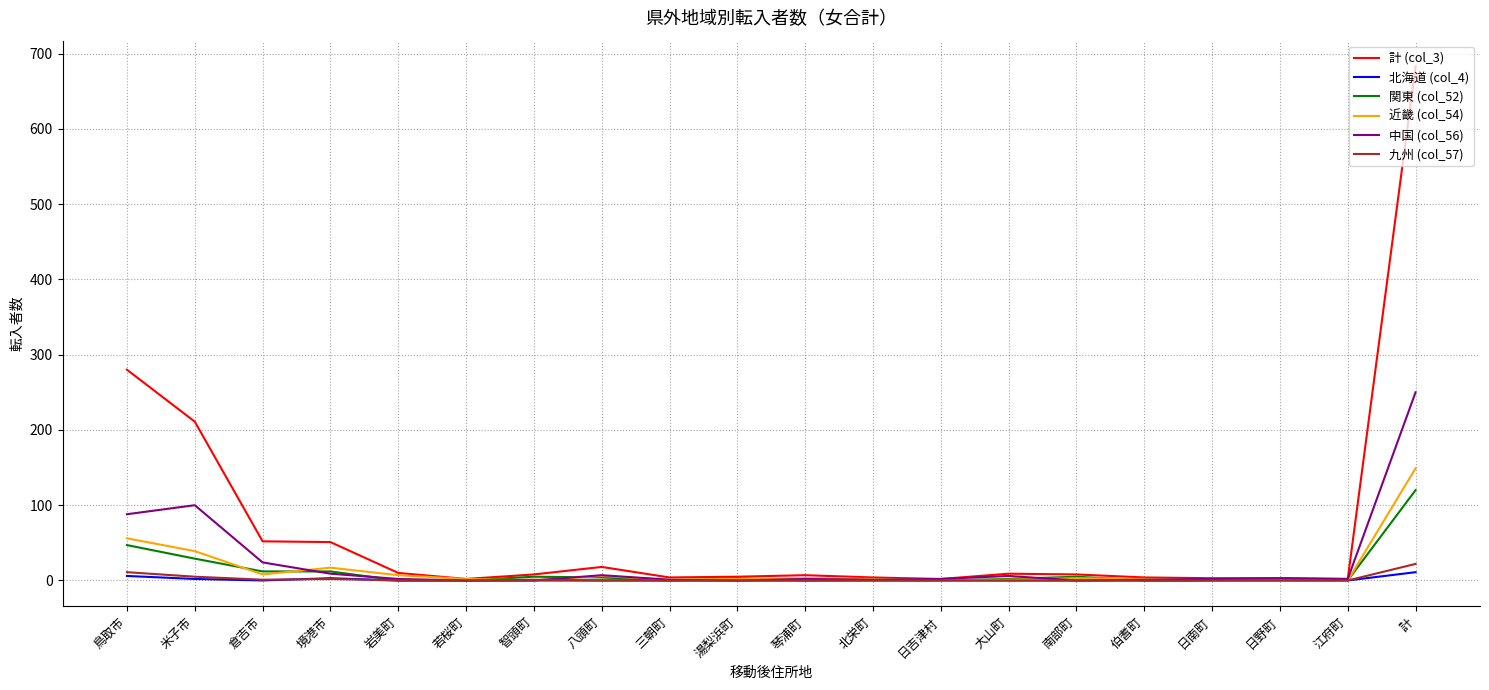

The 近畿 (col_54) series shows 25 at 鳥取市. True or false?

False